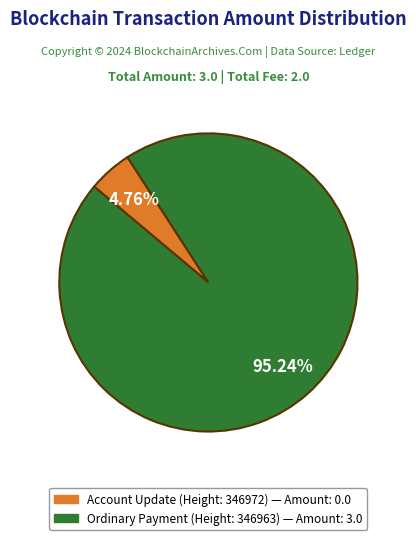

How many segments does this pie chart have?

2